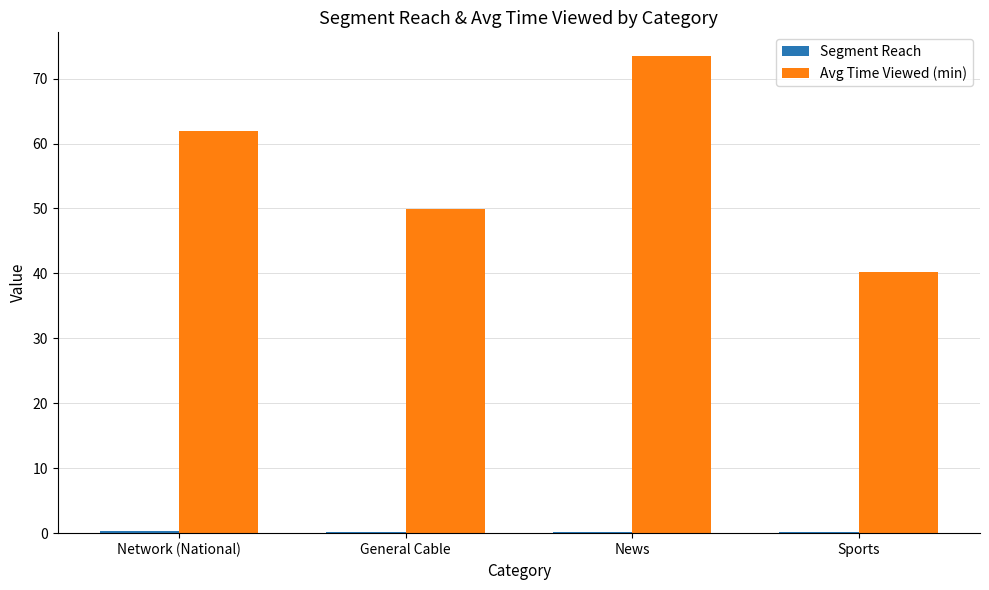

Between Network (National) and Sports, which series saw the biggest shift?

Avg Time Viewed (min)